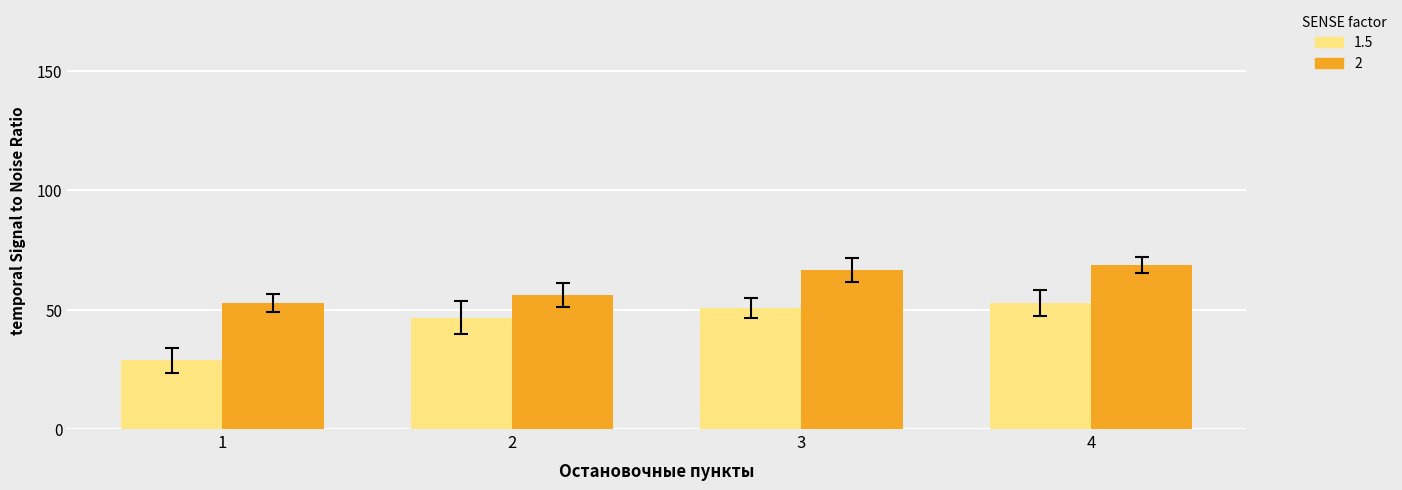

What is the smallest value displayed?

28.8